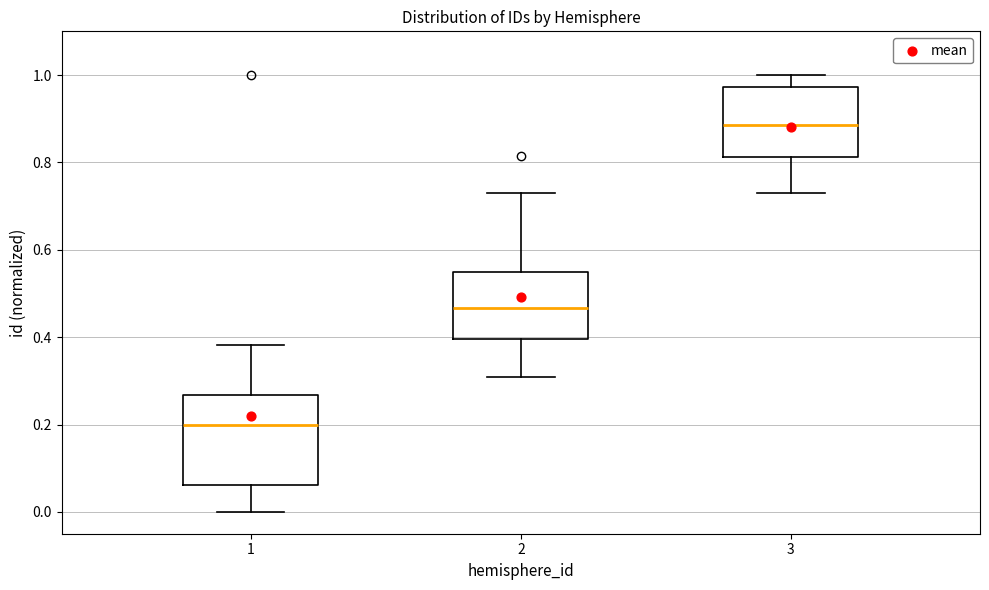

Which box is the tallest, from its lower edge to its upper edge?

1